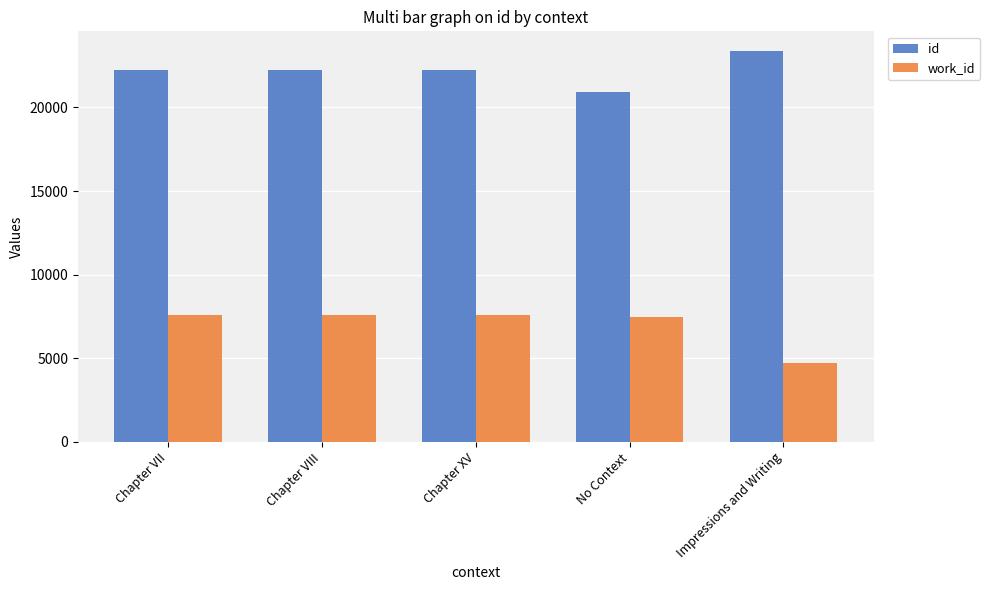

What is the label of the 3rd bar from the right?

Chapter XV